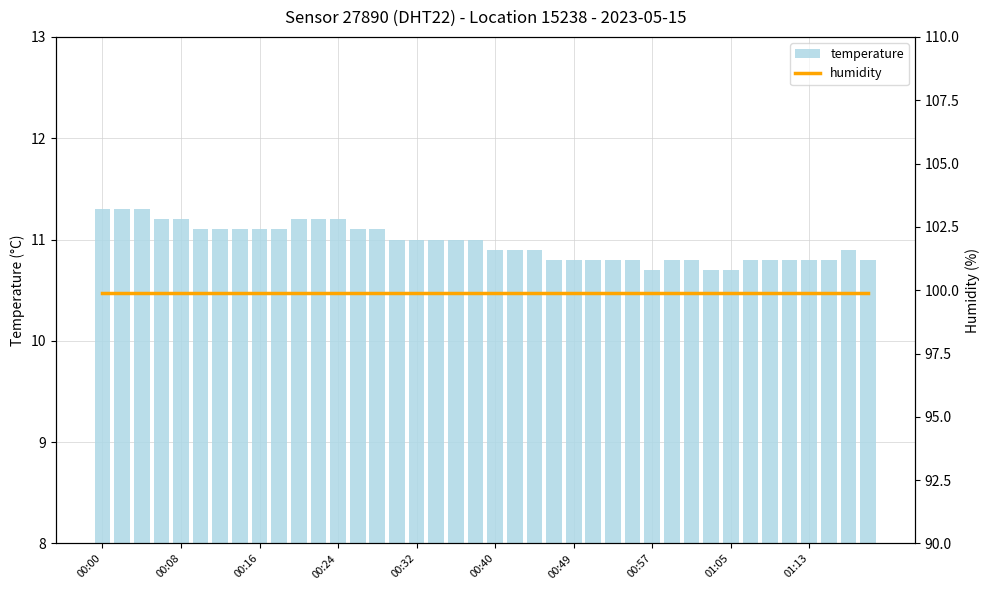

What is the average value of the temperature series?

11.0